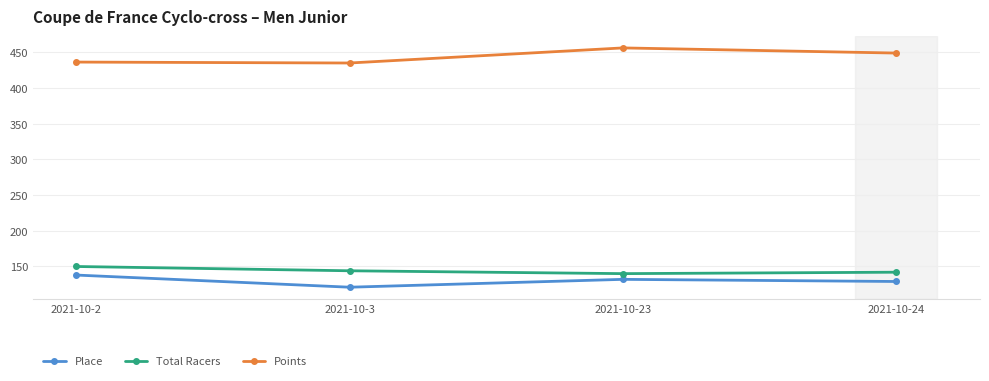

What is the spread (max minus min) of values at 2021-10-2?

298.1